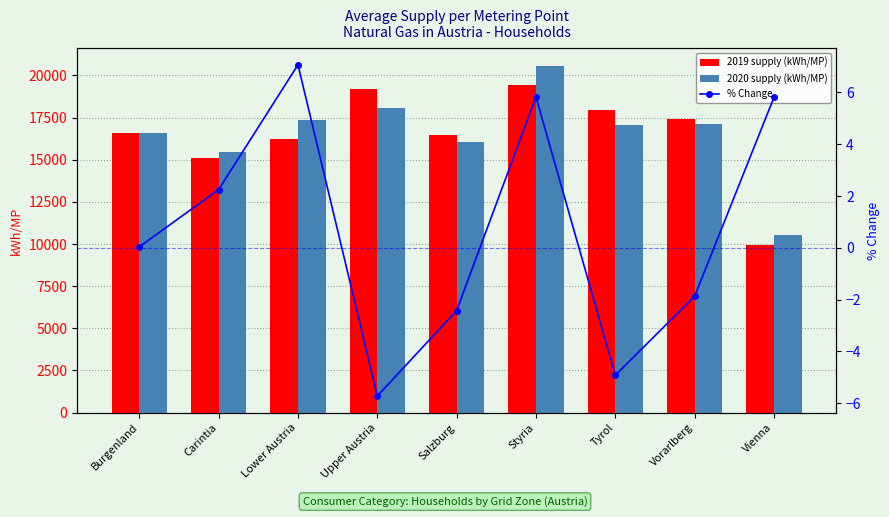

What is the spread (max minus min) of values at Salzburg?

16443.2